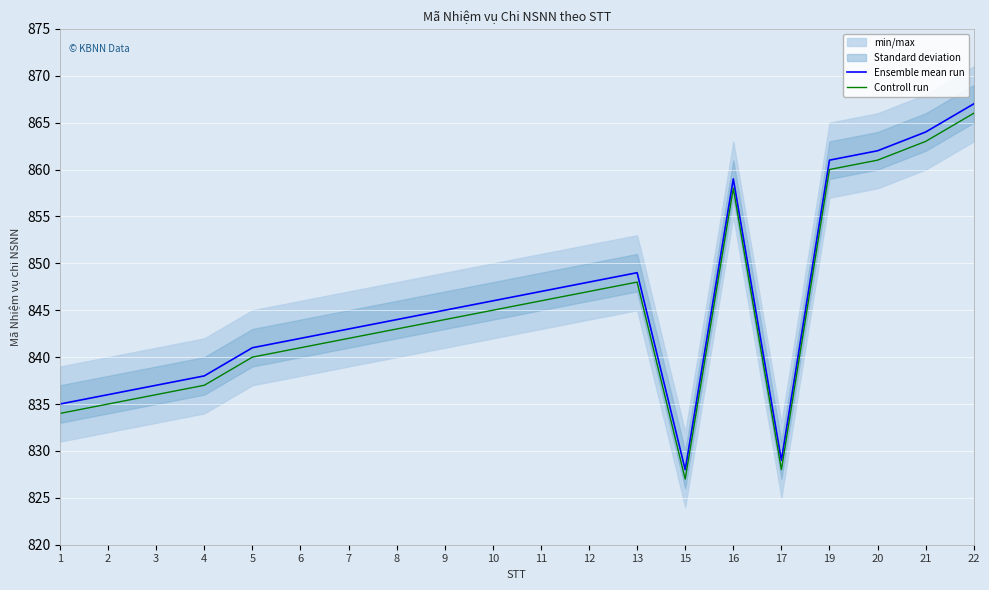

Which series has the widest spread of values?

Ensemble mean run